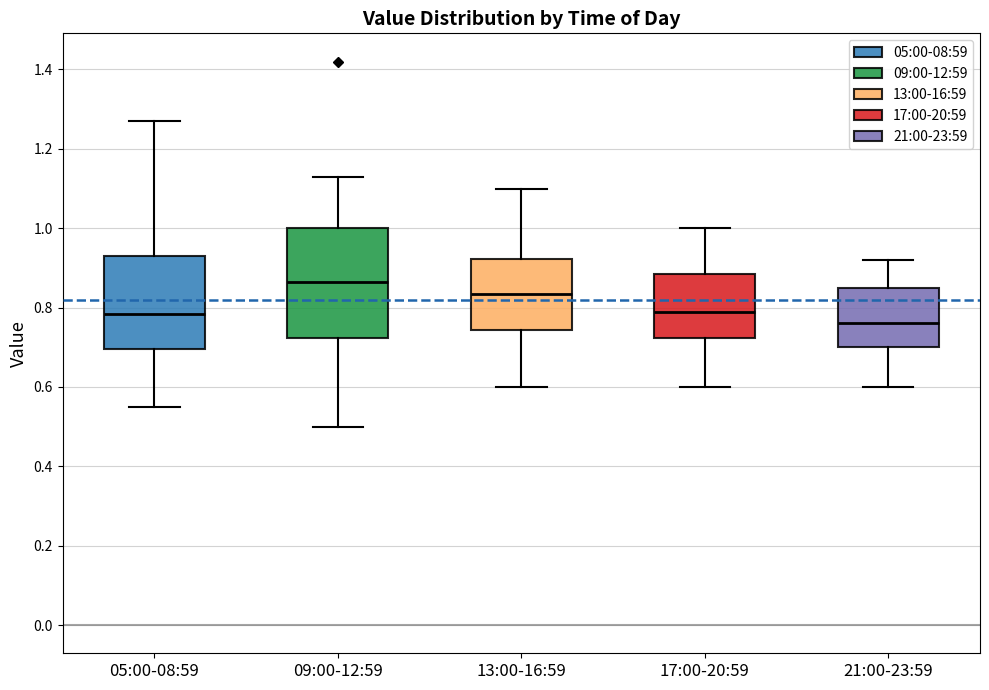

Where does the median line of the box for 17:00-20:59 sit on the y-axis? The values are not printed on the chart, so give them approximately, as read against the axis.

0.80